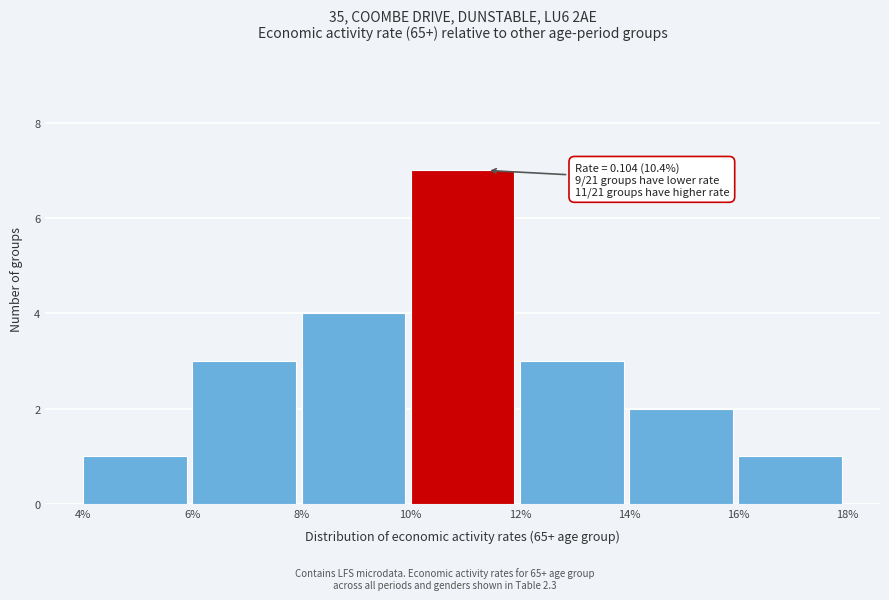

Reading left to right, list all the values displayed in this chart.

1	3	4	7	3	2	1